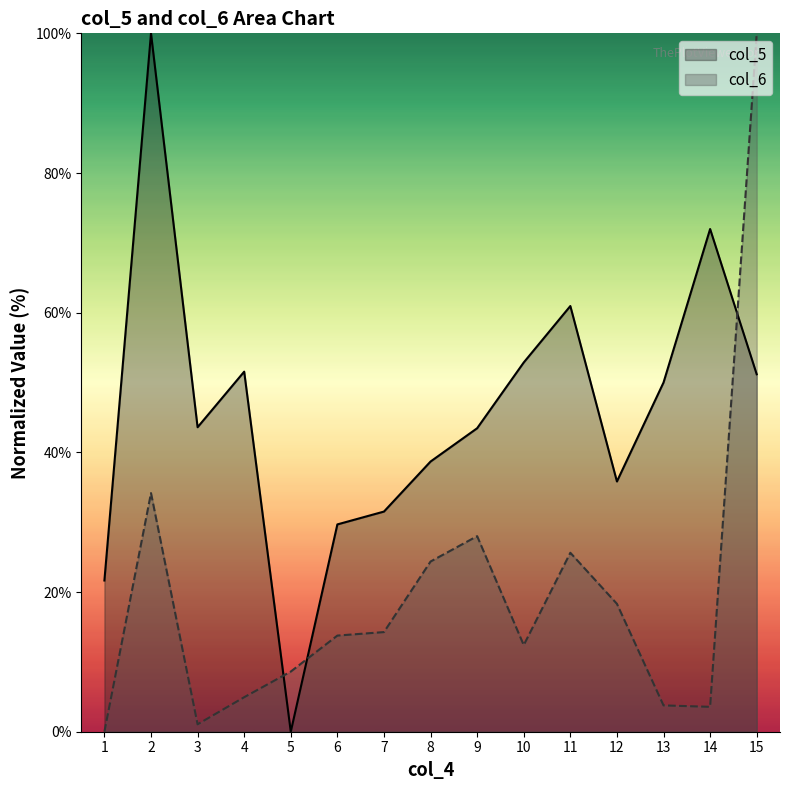

How many interior local peaks does the col_6 series have?

3